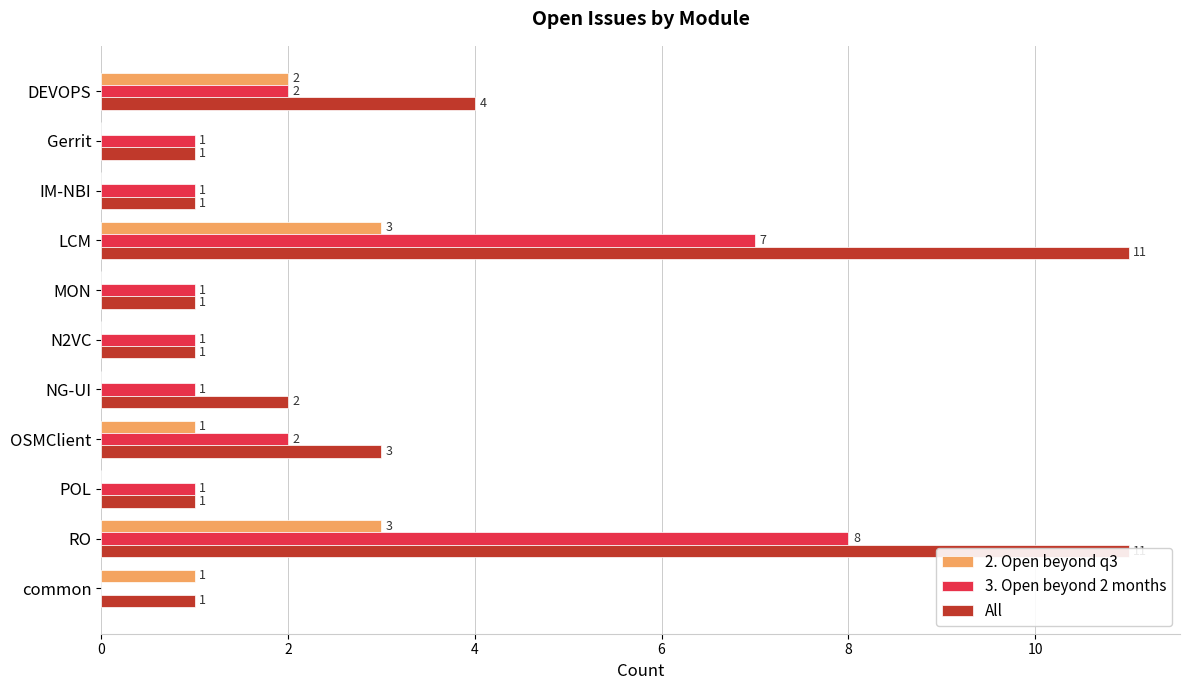

How many values in 3. Open beyond 2 months are above zero?

10